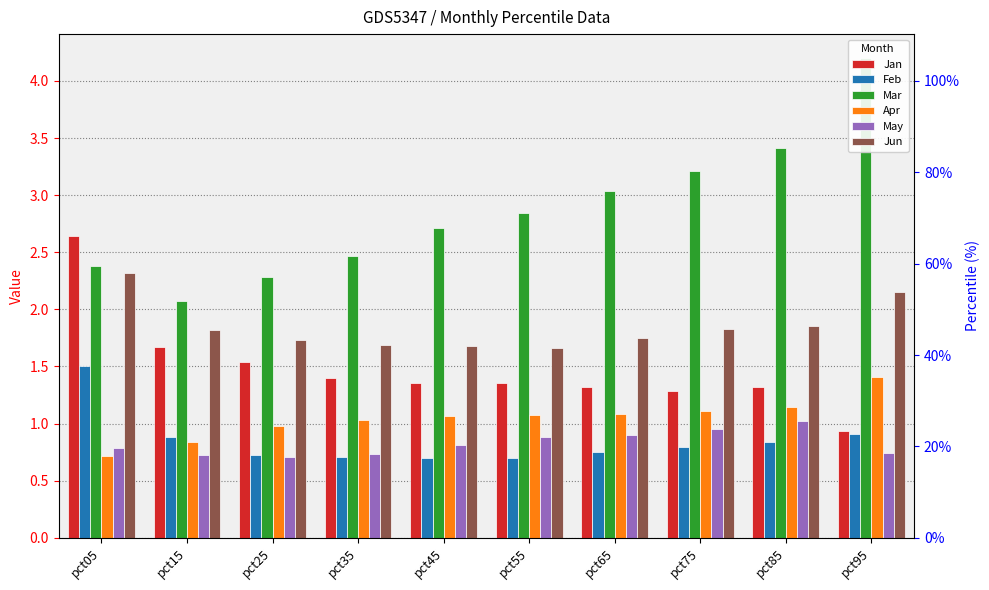

What are all the series names shown in the legend?

Jan, Feb, Mar, Apr, May, Jun